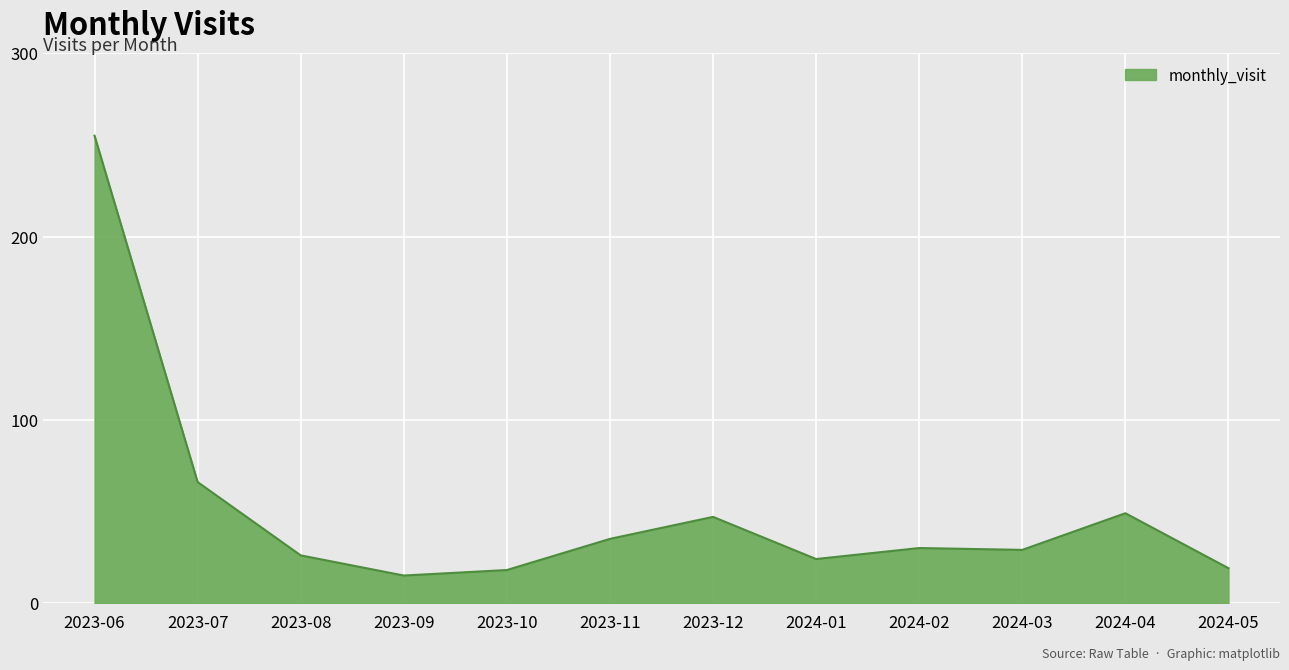

Is it true that the value at 2023-11 is 17?

False